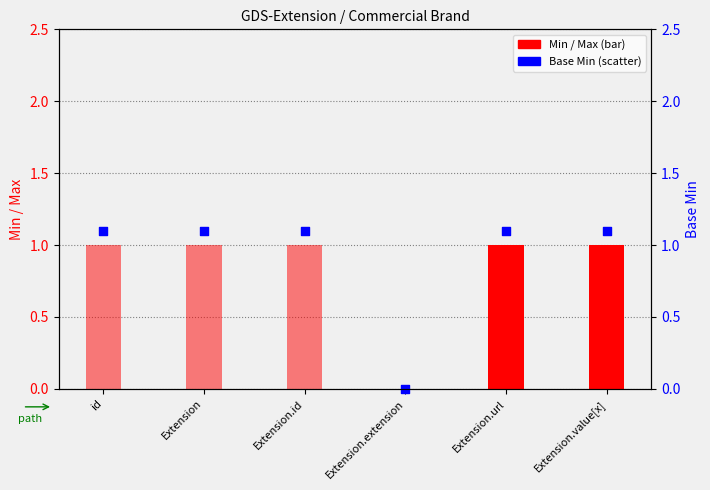

Which series has the widest spread of Y values?

Base Min